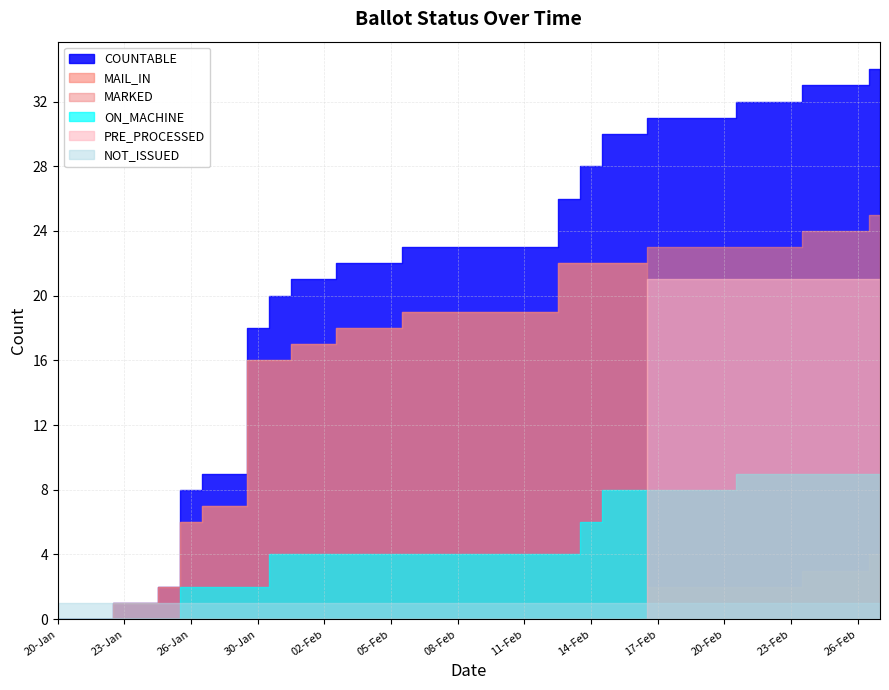

At how many categories does at least one series exceed 23?

15